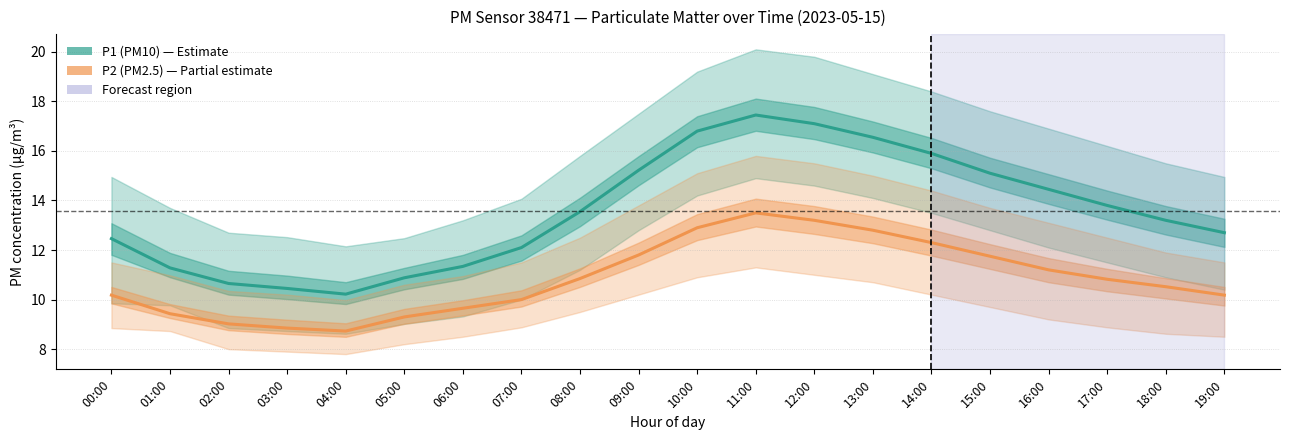

What position from the left is 11:00?

12